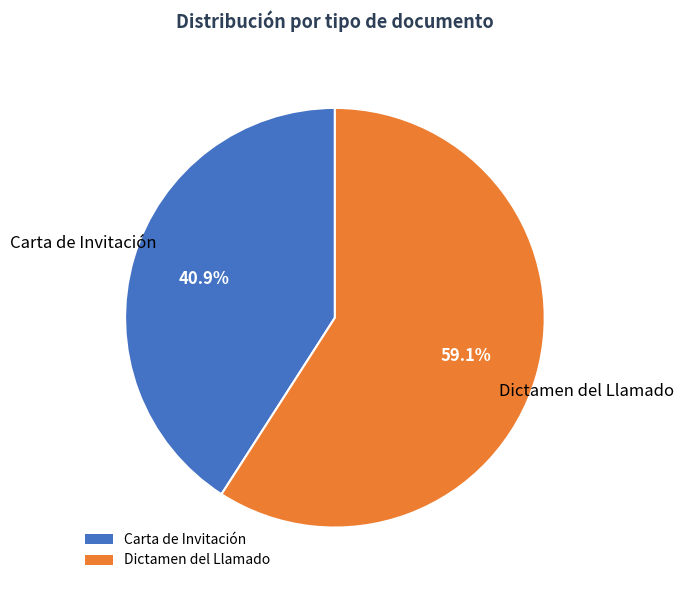

Approximately how many times larger is the value at Dictamen del Llamado compared to Carta de Invitación?

1.4